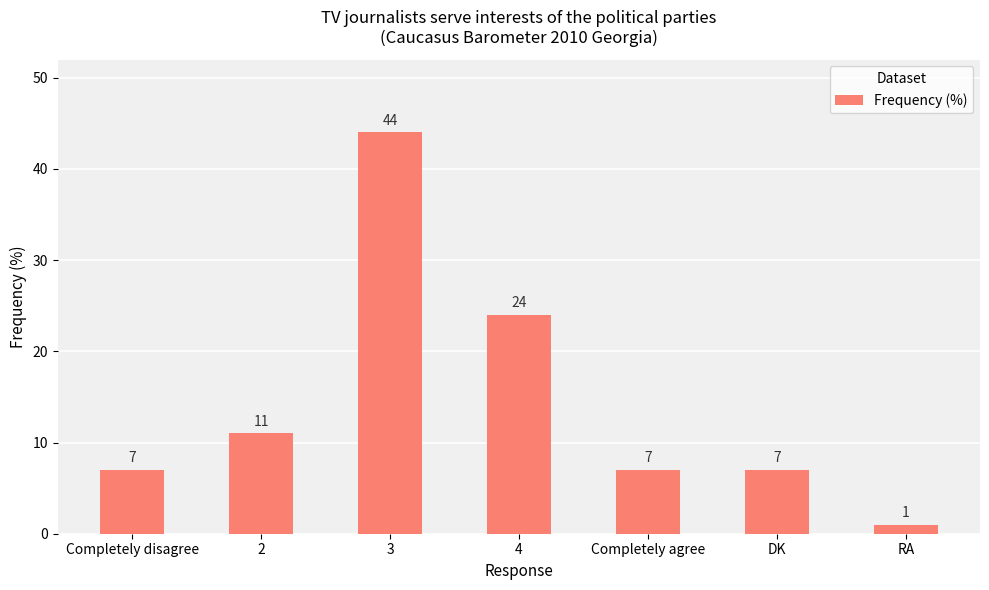

What is the sum of the values at Completely disagree and DK?

14